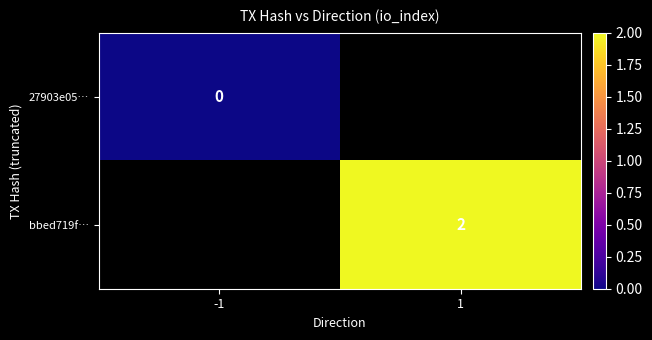

True or false: bbed719f… has a value of 4 at 1.

False